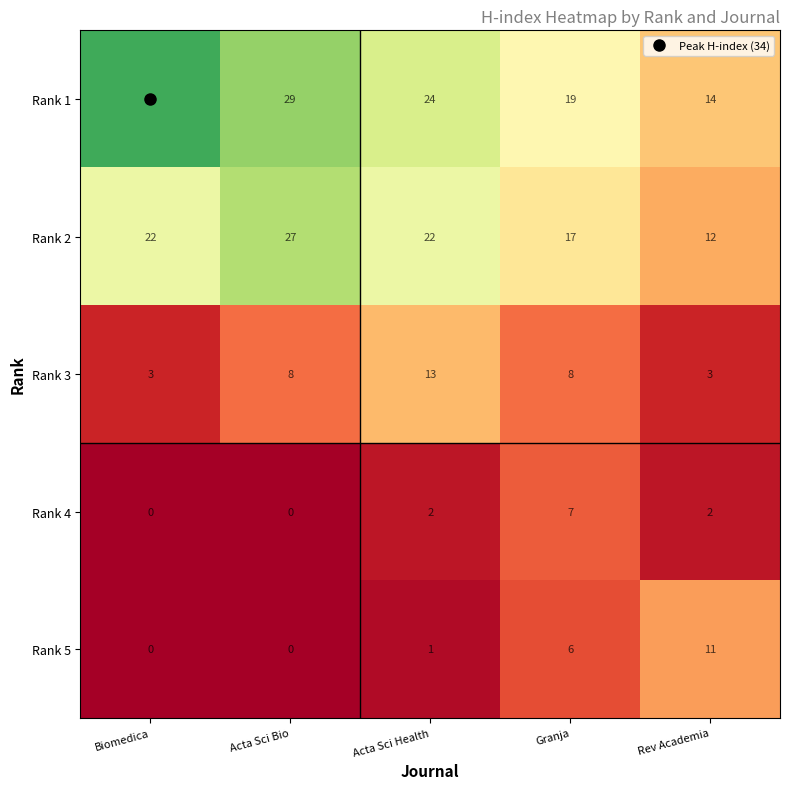

List the series in order of their peak value, highest first.

Rank 1, Rank 2, Rank 3, Rank 5, Rank 4